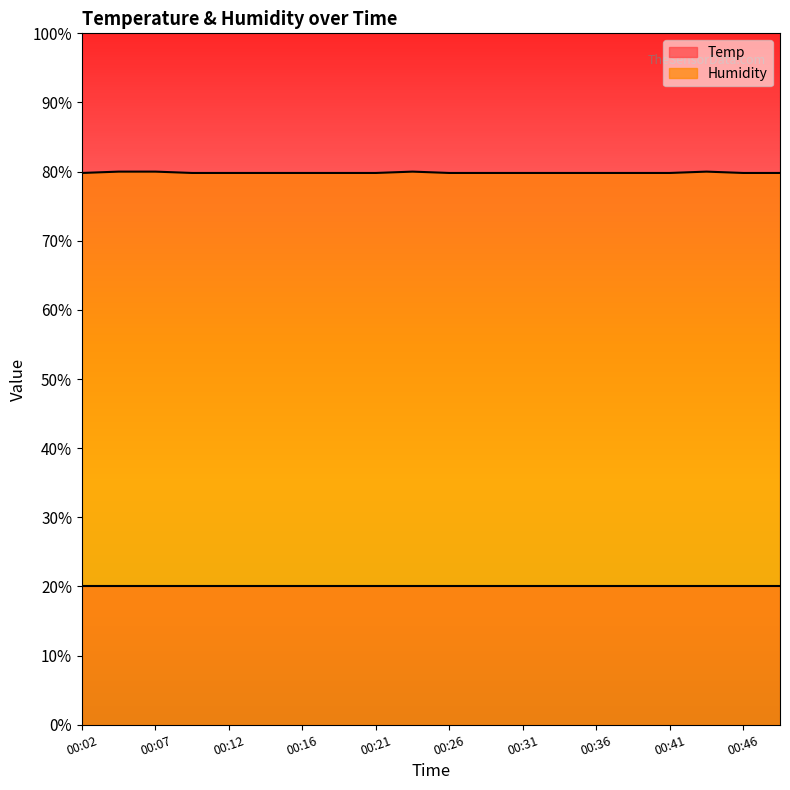

List the labels in order of value, largest first.

00:04, 00:07, 00:24, 00:43, 00:02, 00:09, 00:12, 00:14, 00:16, 00:19, 00:21, 00:26, 00:29, 00:31, 00:34, 00:36, 00:38, 00:41, 00:46, 00:48